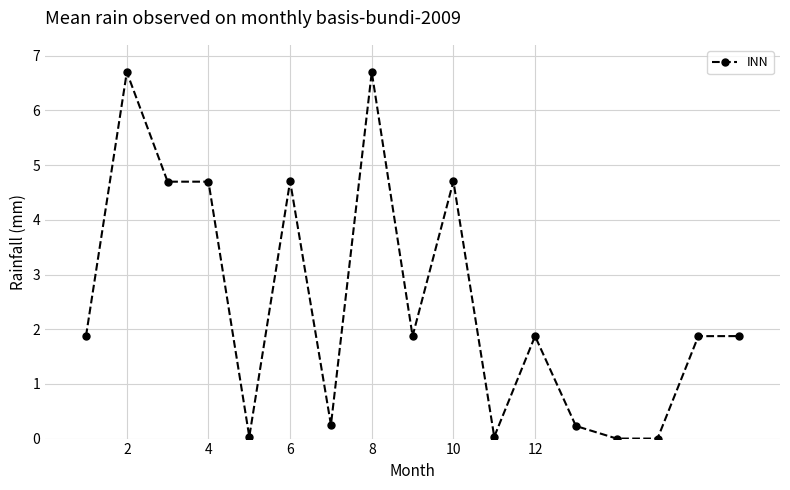

What is the maximum value shown in the chart?

6.7